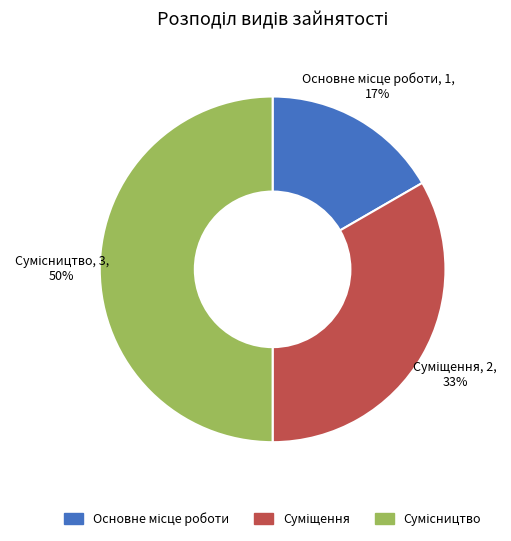

To the nearest percent, what is the average slice percentage?

33%